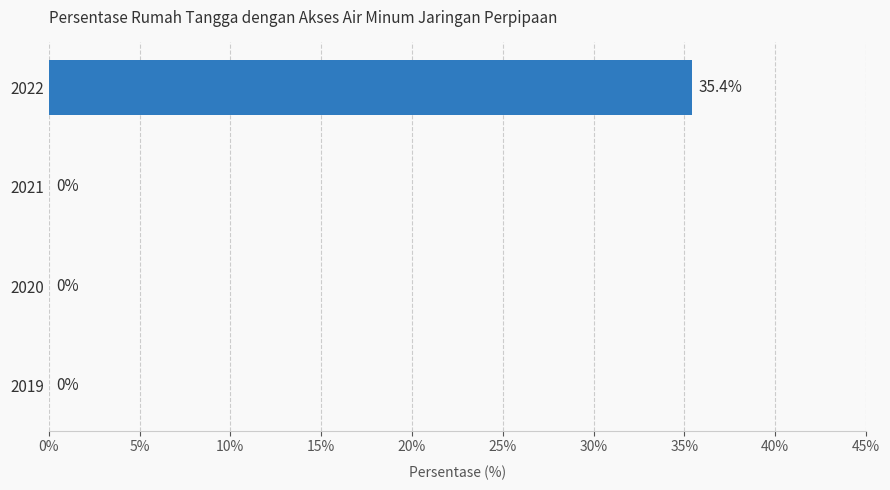

Reading bottom to top, what are all the values shown in this chart?

2019=0.0	2020=0.0	2021=0.0	2022=35.4